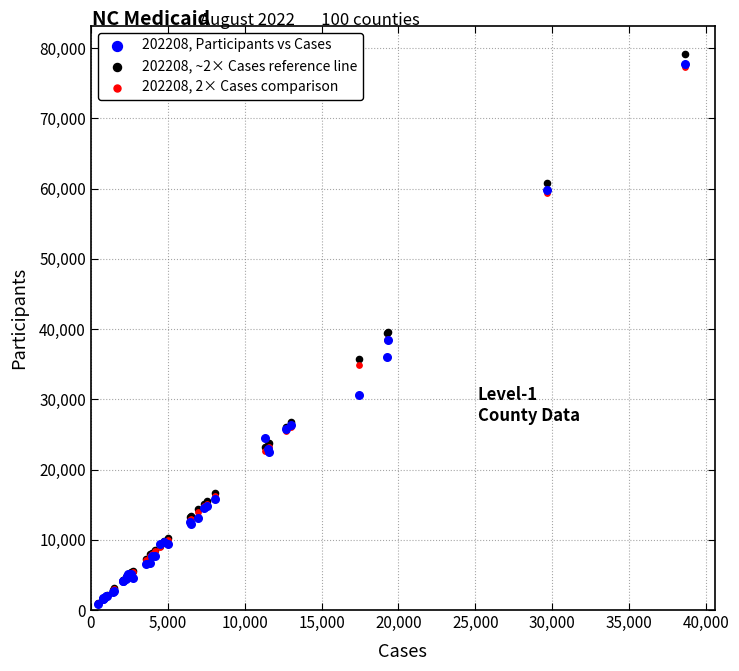

Which series reaches the maximum Y coordinate?

202208, ~2× Cases reference line